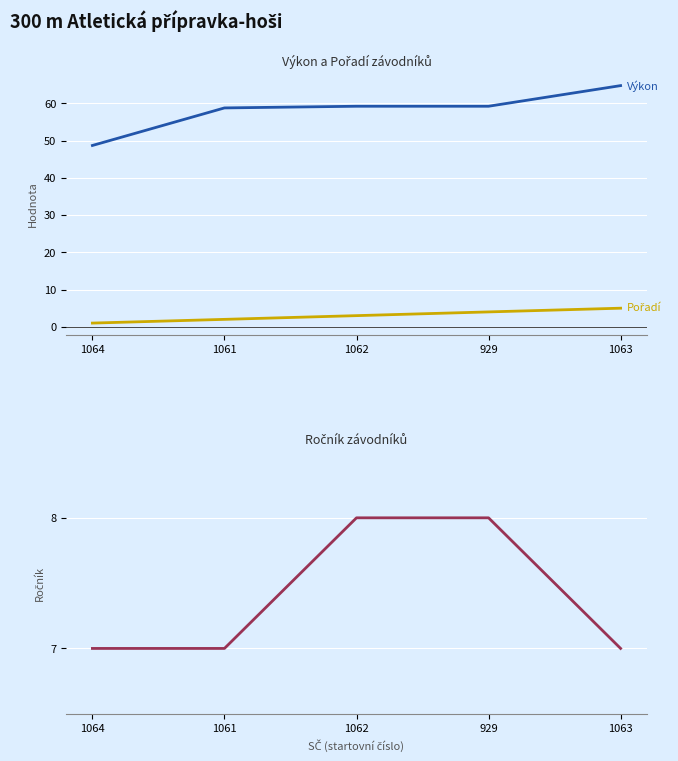

At which category is the sum across all series the highest?

1063